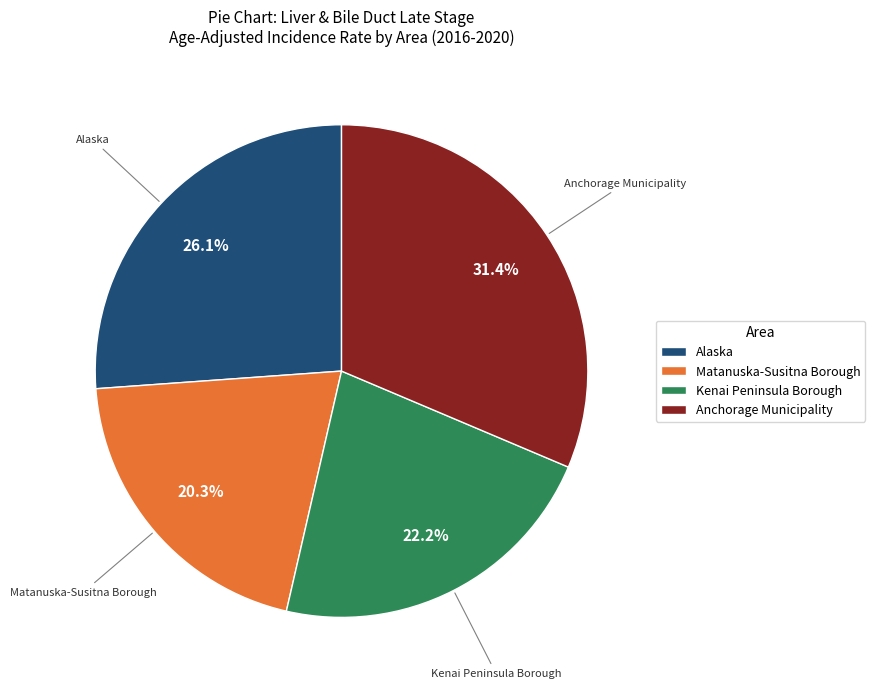

What portion of the pie excludes Kenai Peninsula Borough?

77.8%